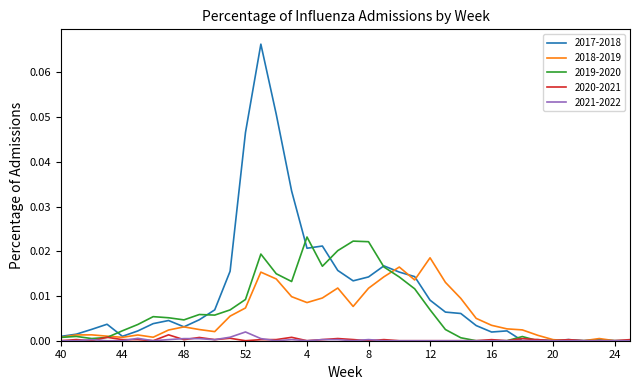

What is the sum of all 2017-2018 values?

0.4